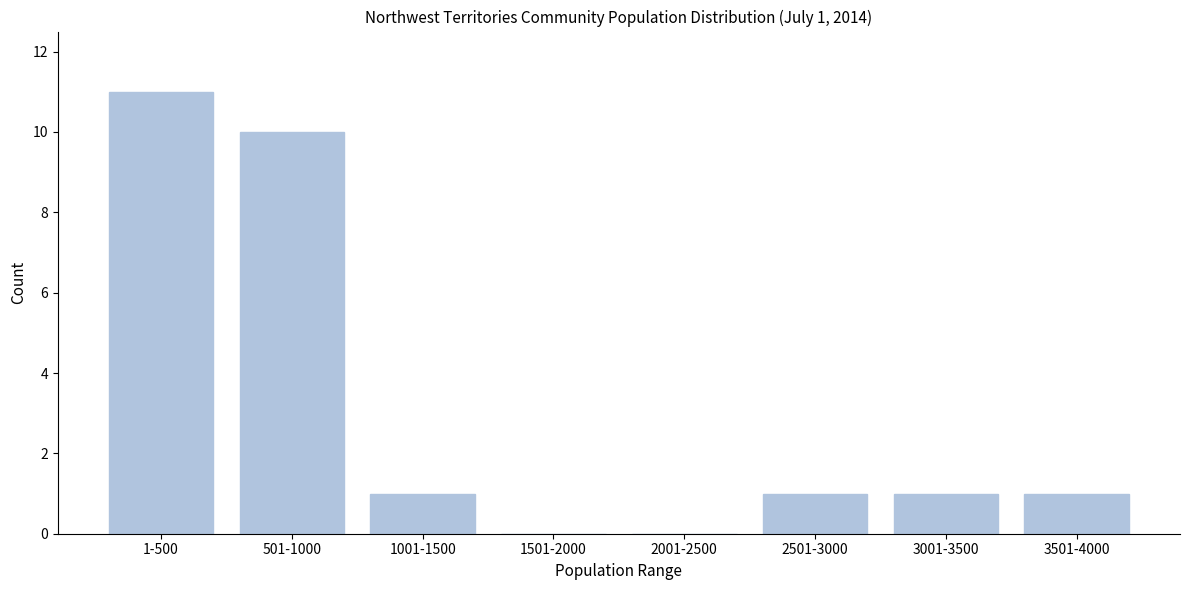

Reading left to right, list all the values displayed in this chart.

1-500=11	501-1000=10	1001-1500=1	1501-2000=0	2001-2500=0	2501-3000=1	3001-3500=1	3501-4000=1